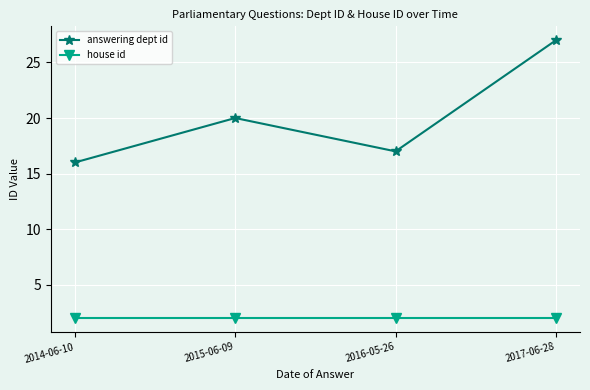

At which label does answering dept id reach its minimum?

2014-06-10